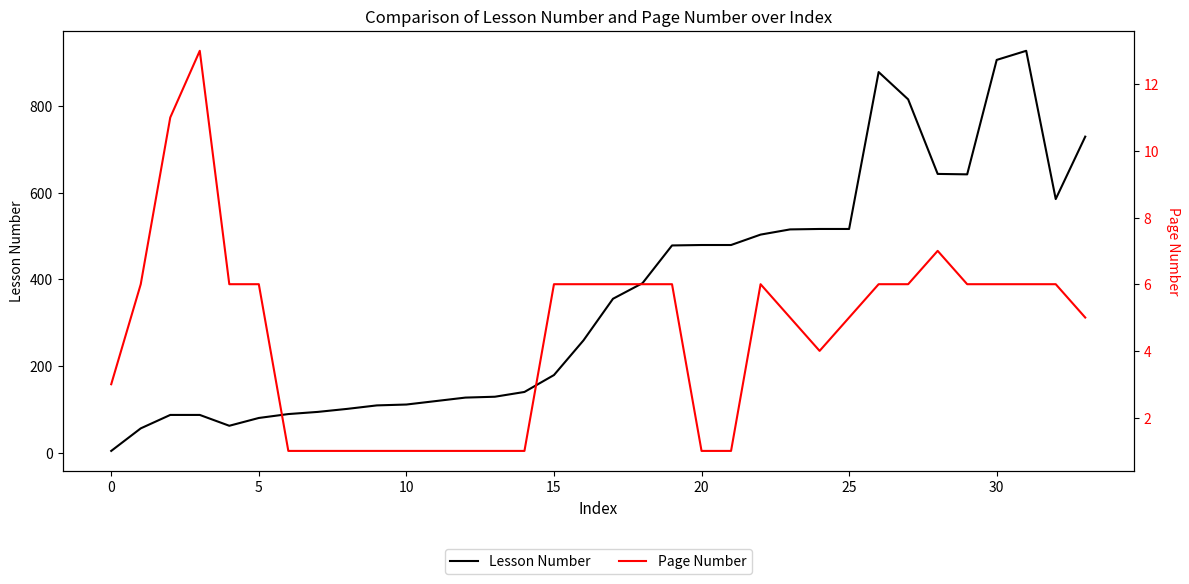

What is the sum of all Page Number values?

154